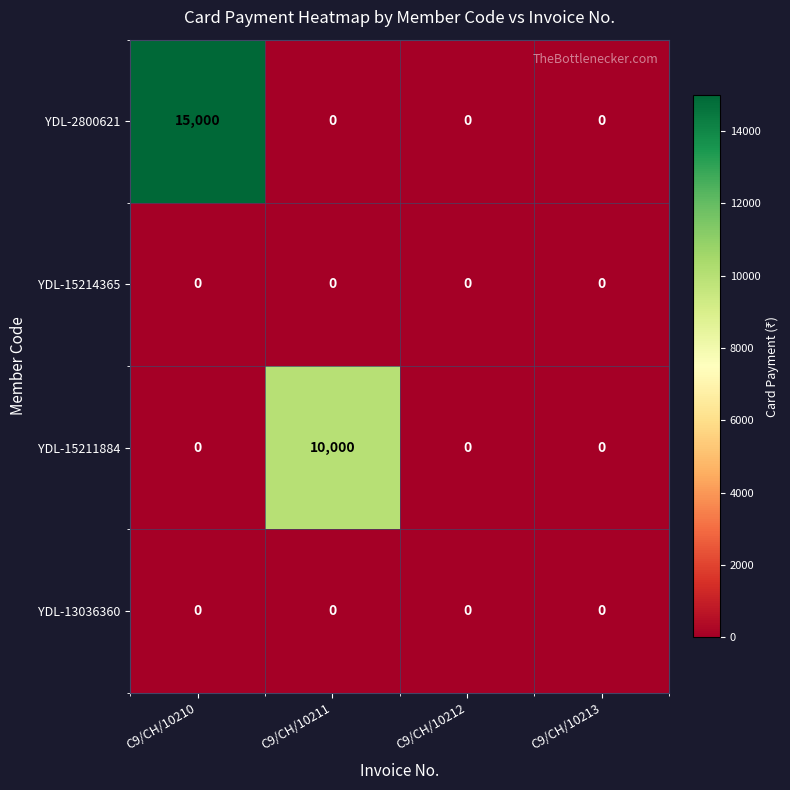

What is the difference between the maximum and minimum values in the YDL-15211884 series?

10000